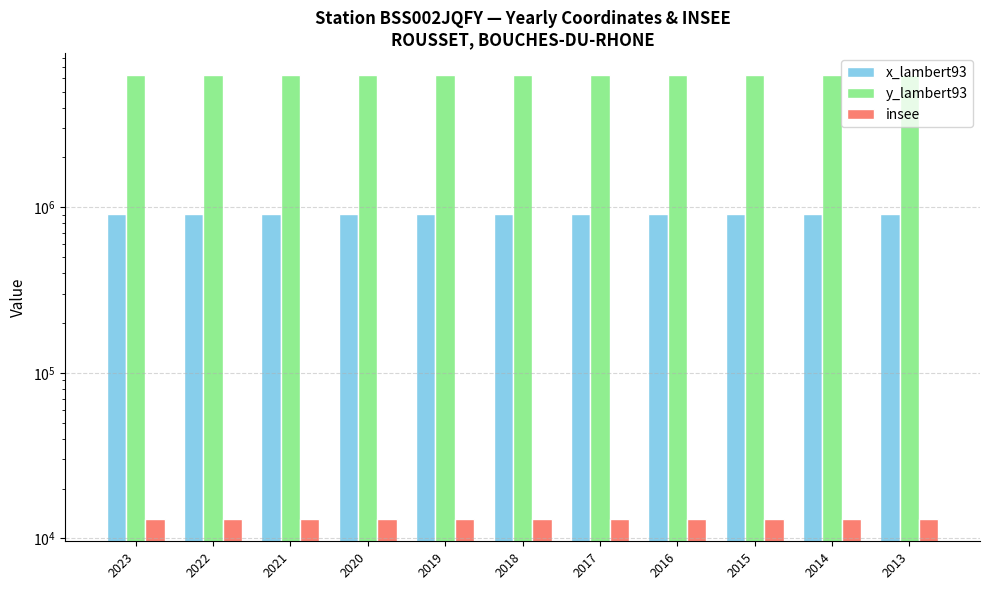

At how many categories does at least one series exceed 4474888?

11